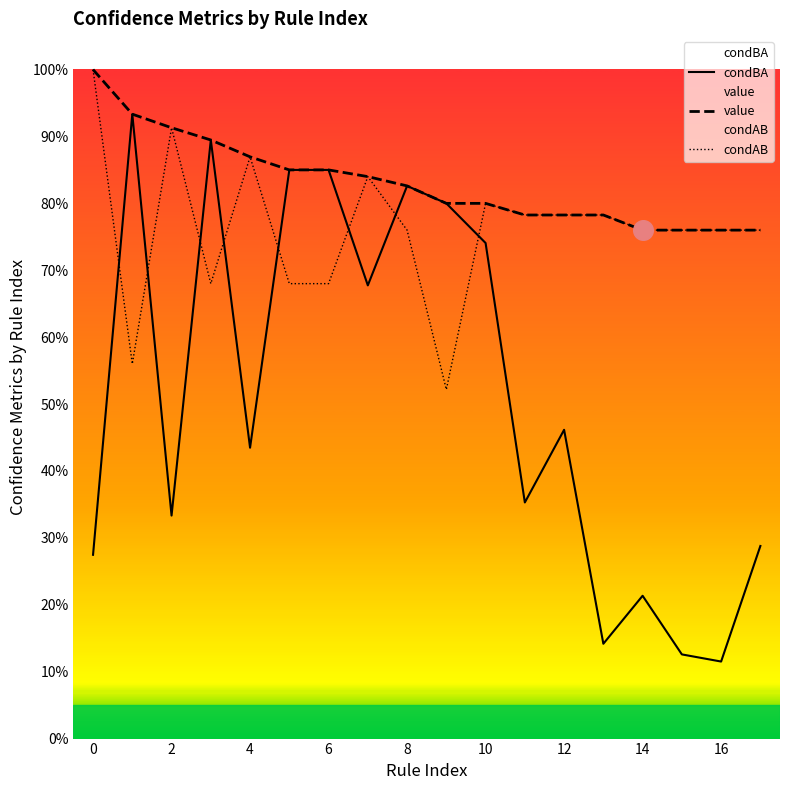

Which series contains the lowest Y value?

condBA